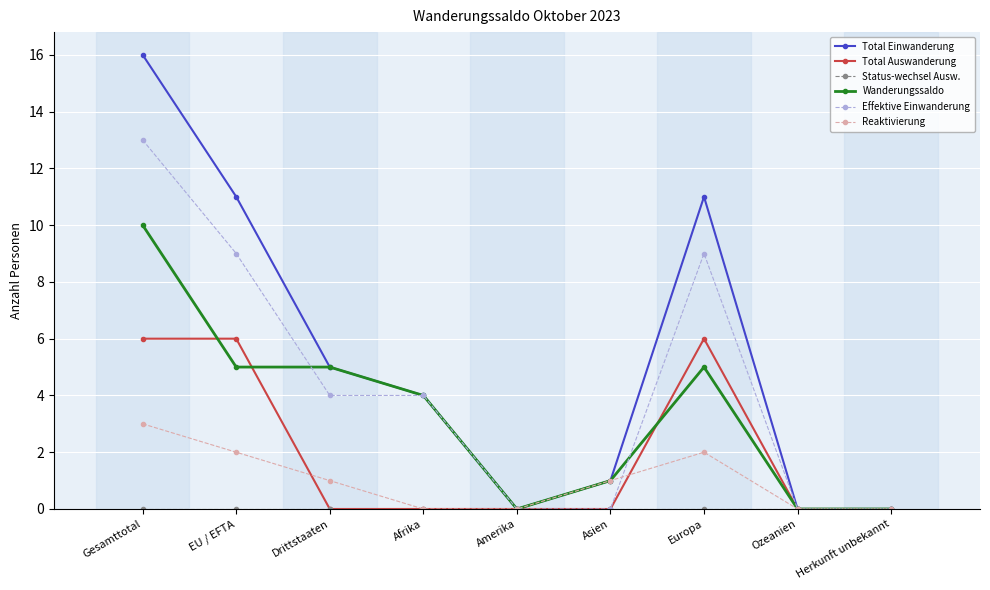

Between Amerika and Europa, which series saw the biggest shift?

Total Einwanderung